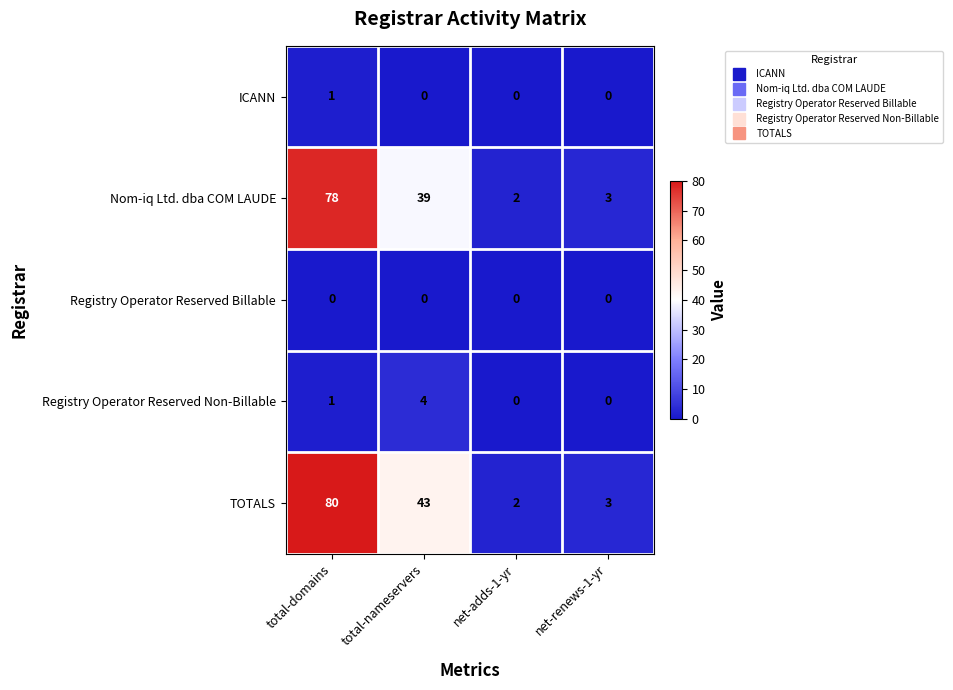

Reading left to right, list all the values displayed in this chart.

ICANN: total-domains=1	total-nameservers=0	net-adds-1-yr=0	net-renews-1-yr=0
Nom-iq Ltd. dba COM LAUDE: total-domains=78	total-nameservers=39	net-adds-1-yr=2	net-renews-1-yr=3
Registry Operator Reserved Billable: total-domains=0	total-nameservers=0	net-adds-1-yr=0	net-renews-1-yr=0
Registry Operator Reserved Non-Billable: total-domains=1	total-nameservers=4	net-adds-1-yr=0	net-renews-1-yr=0
TOTALS: total-domains=80	total-nameservers=43	net-adds-1-yr=2	net-renews-1-yr=3